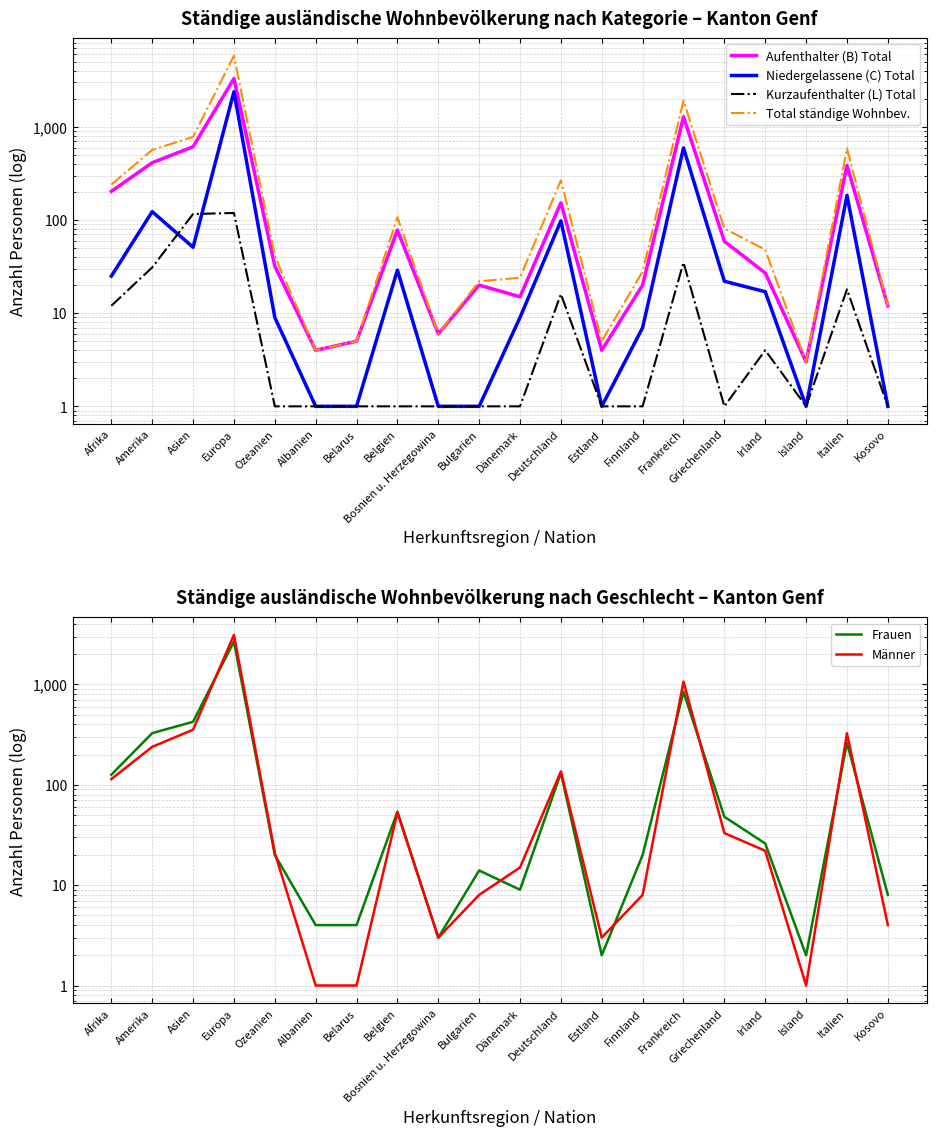

In Aufenthalter (B) Total, how many points are lower than both neighbors (excluding endpoints)?

5